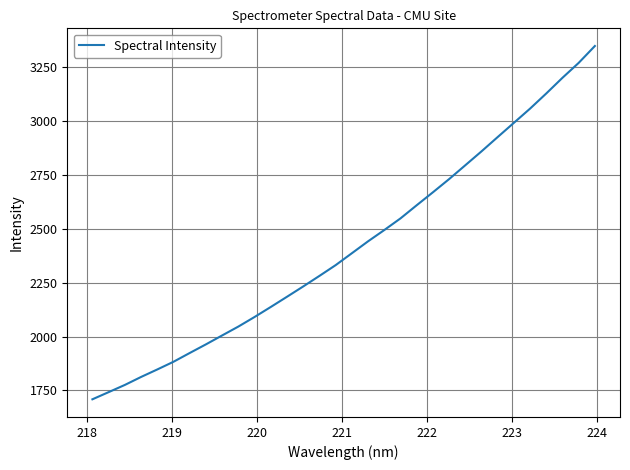

What is the greatest value displayed?

3347.8